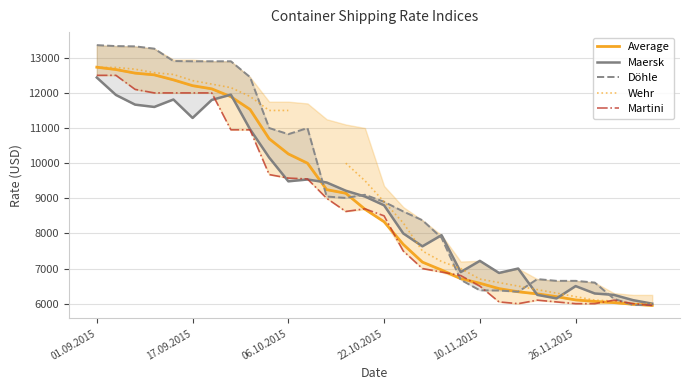

What is the sum of all Average values?

267464.0